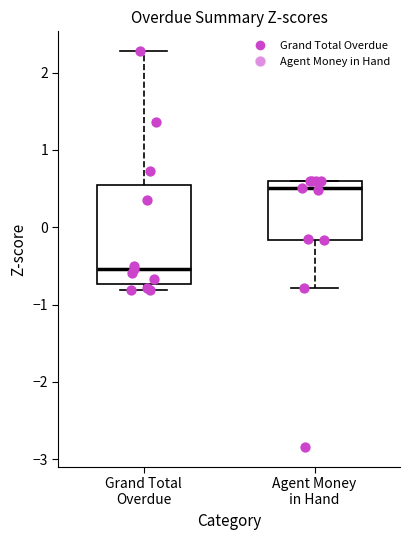

Where is the lower edge of the box for Agent Money in Hand on the y-axis? The values are not printed on the chart, so give them approximately, as read against the axis.

-0.2